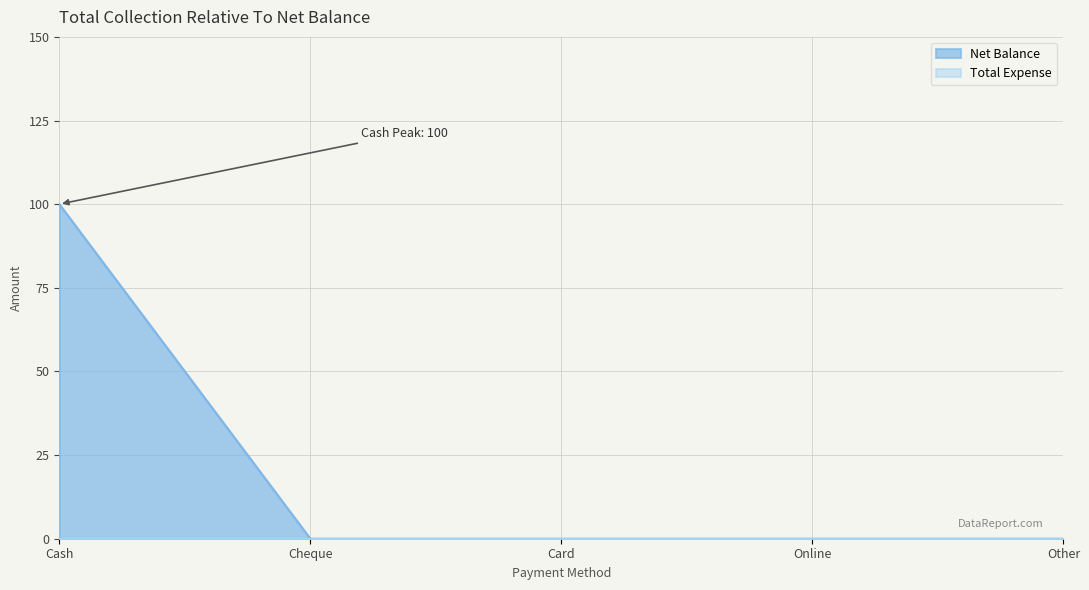

Reading left to right, list all the values displayed in this chart.

100	0	0	0	0